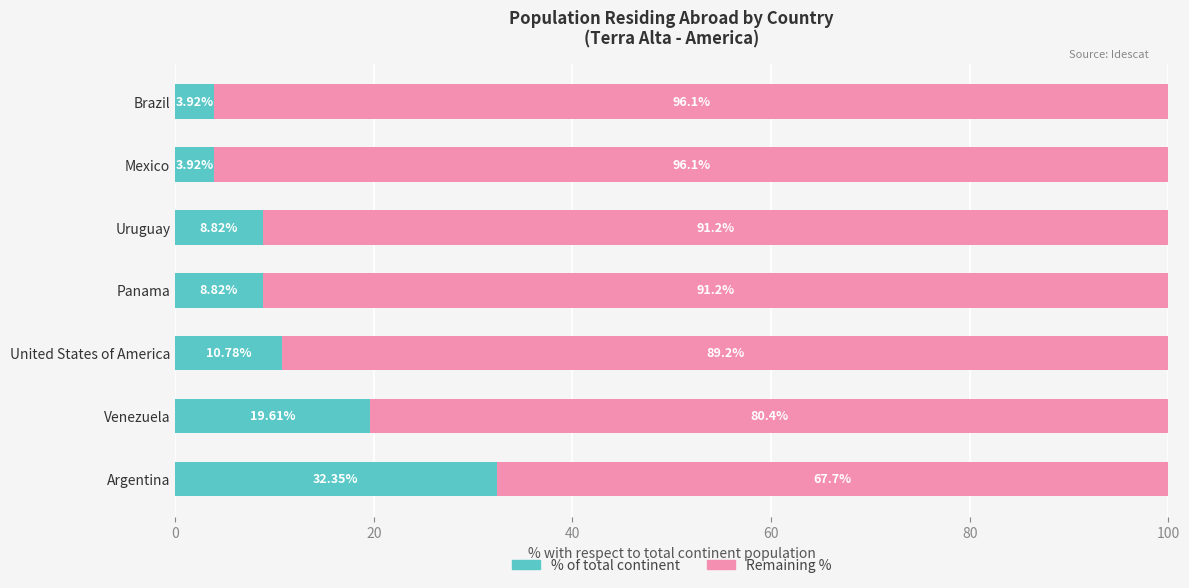

What is the total value across all series at Uruguay?

100.0